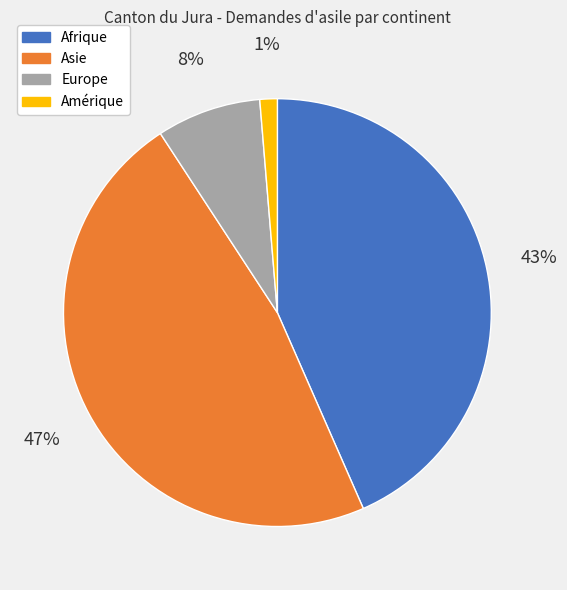

Between Asie and Amérique, which is larger?

Asie